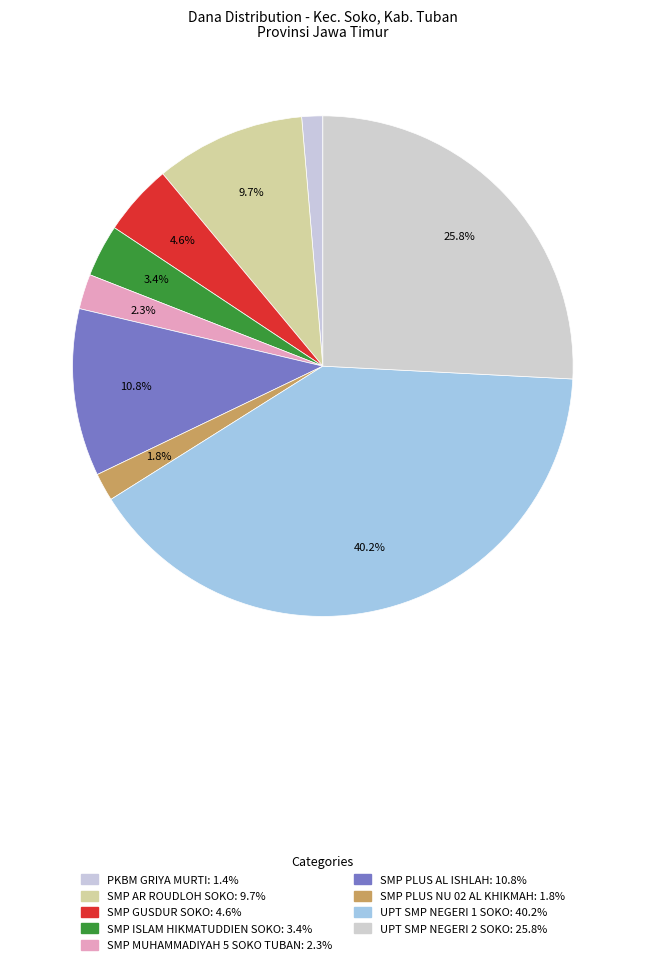

To the nearest percent, what percentage of the pie is SMP AR ROUDLOH SOKO?

10%